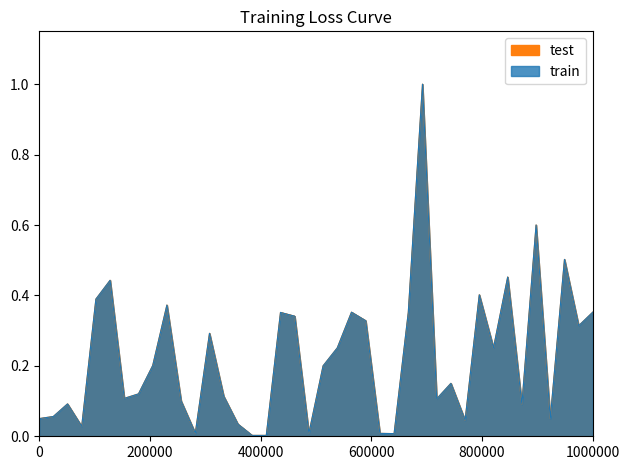

In test, how many points are higher than both neighbors (excluding endpoints)?

12